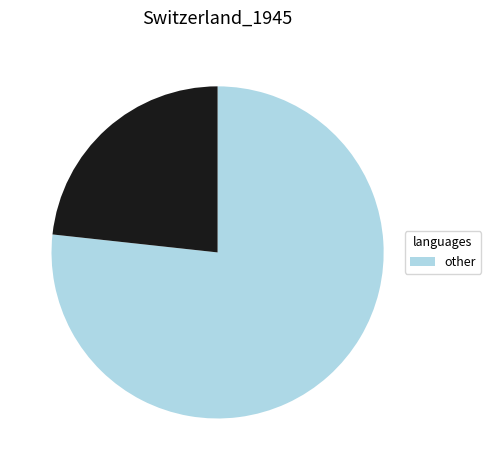

Is there any slice that represents more than half of the pie?

Yes